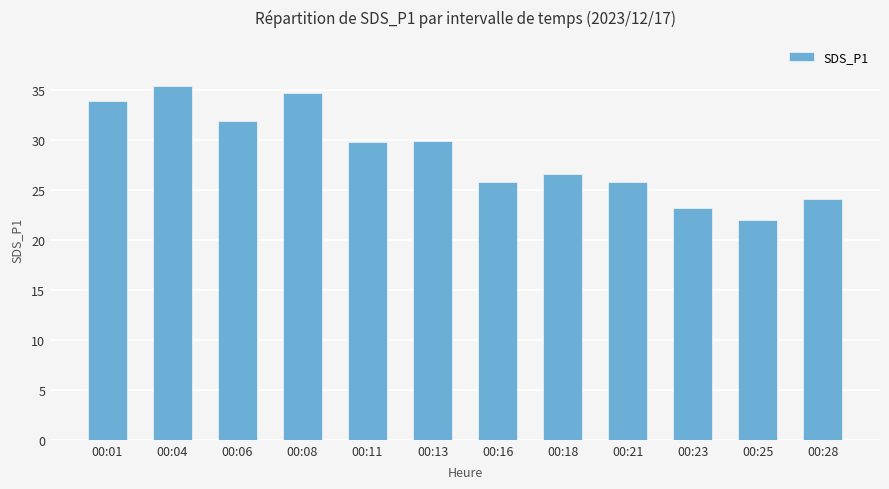

The chart shows a value of 38.5 at 00:21. True or false?

False